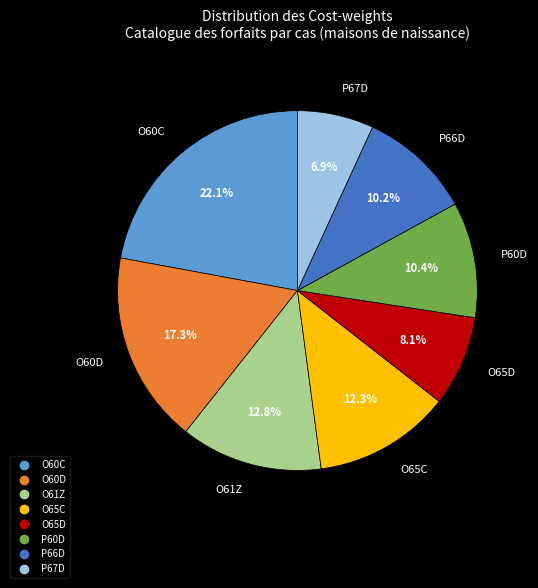

Is there any slice that represents more than half of the pie?

No